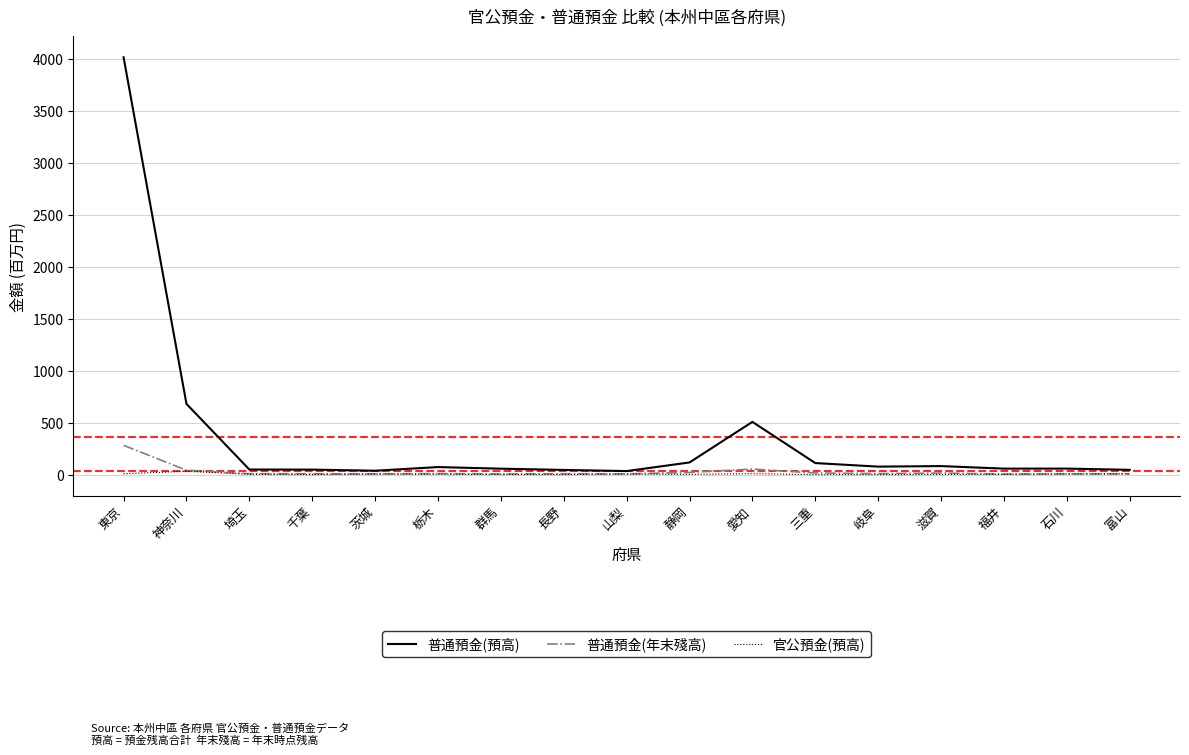

Is it true that 普通預金(年末殘高) equals 11.1 at 岐阜?

True